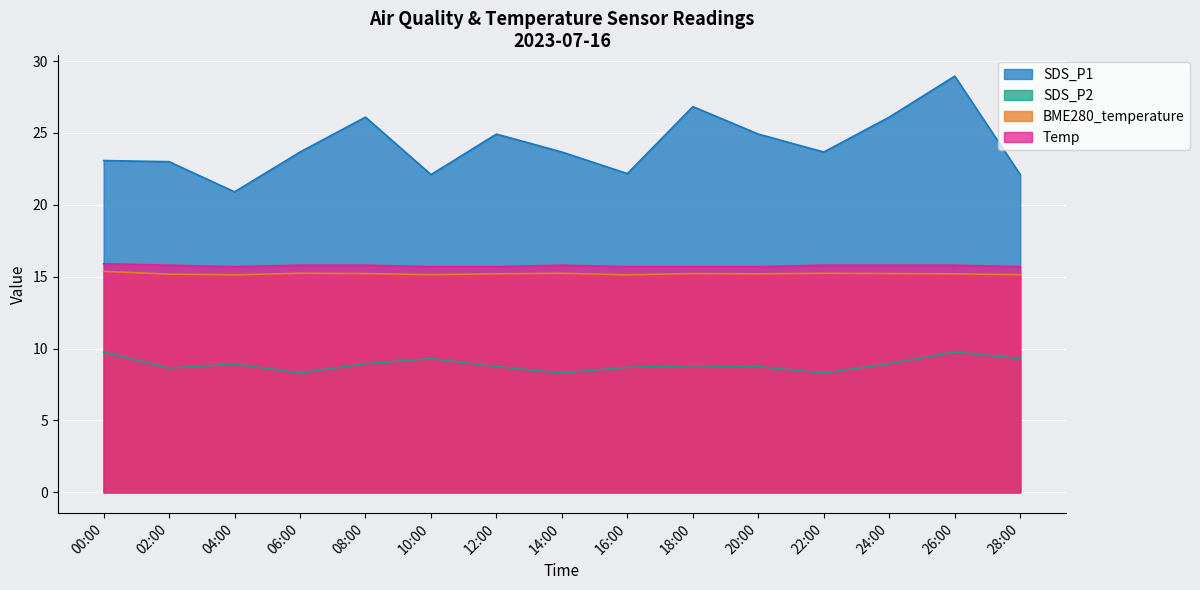

What are all the series names shown in the legend?

SDS_P1, SDS_P2, BME280_temperature, Temp